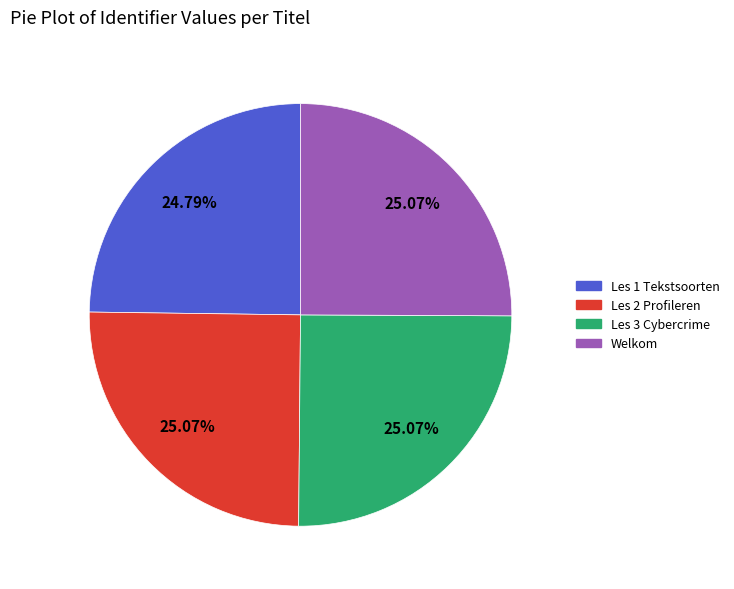

To the nearest percent, what portion does Les 3 Cybercrime represent?

25%